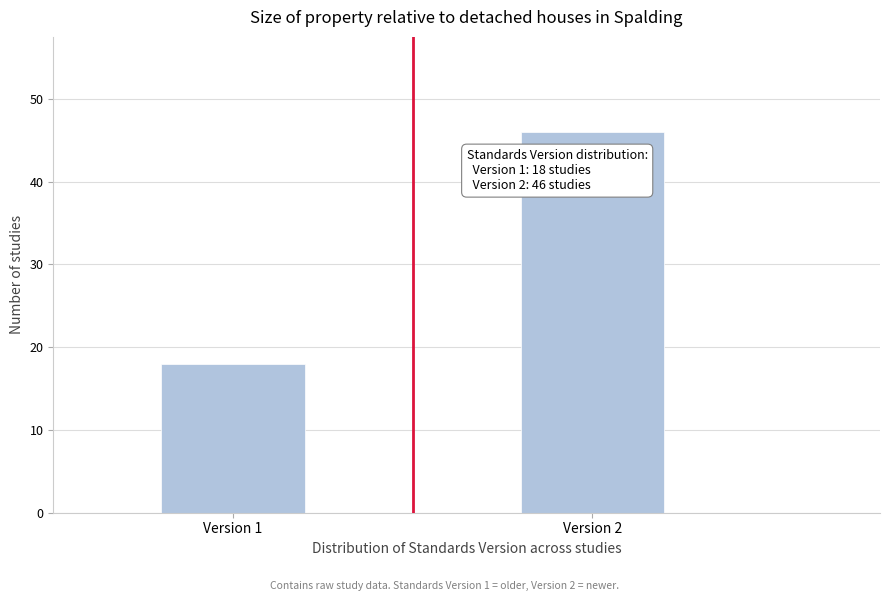

Reading left to right, transcribe all the data shown in this chart.

Version 1=18	Version 2=46